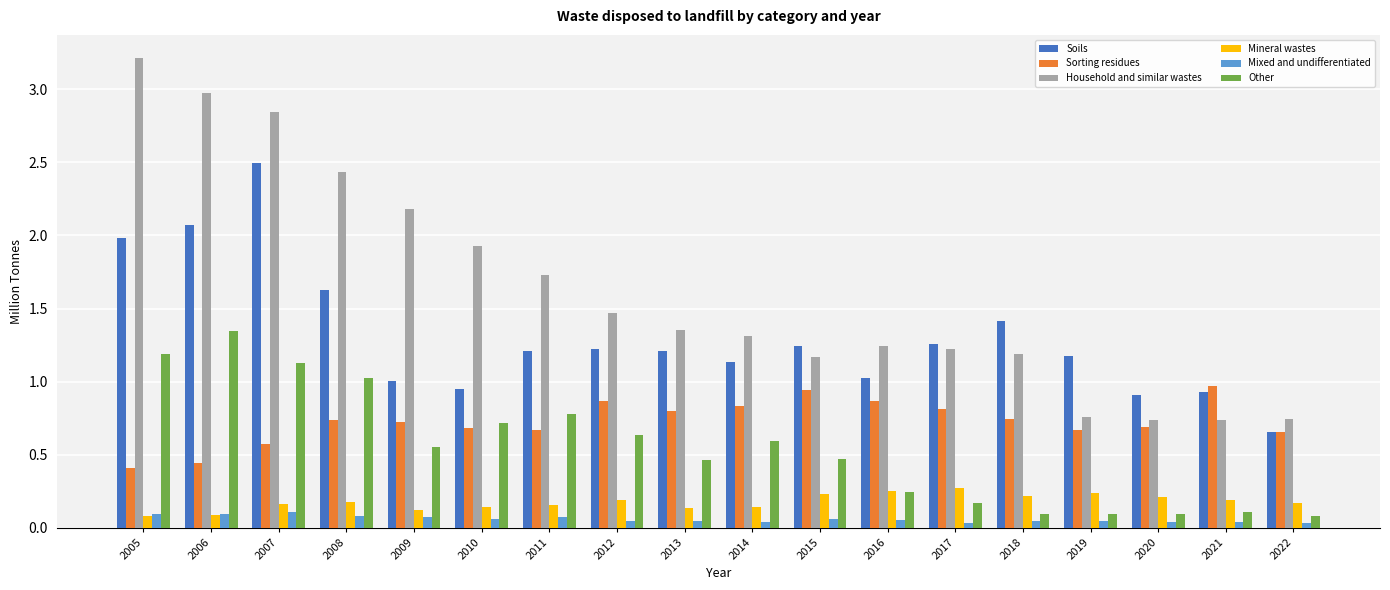

Which category has the highest value across all series?

2005